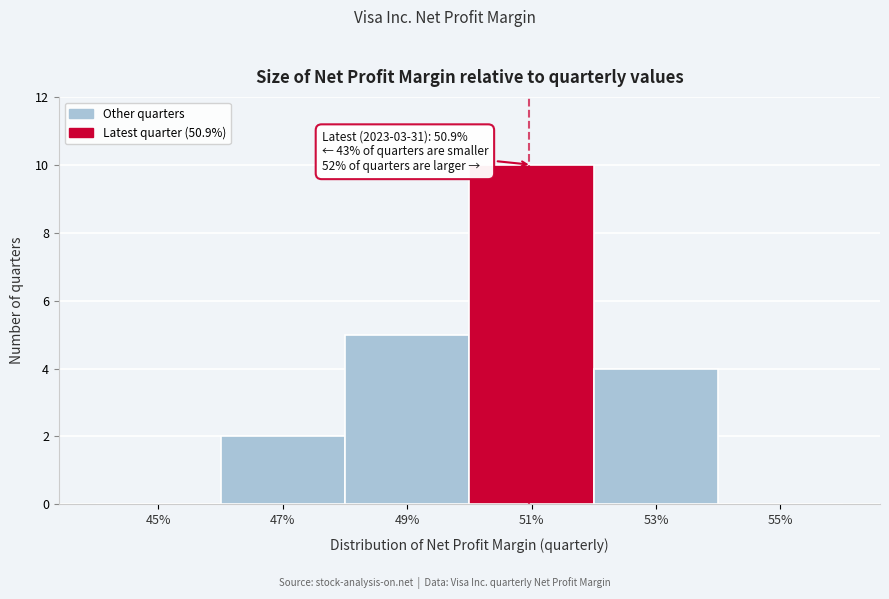

Reading left to right, what are all the values shown in this chart?

45%=0	47%=2	49%=5	51%=10	53%=4	55%=0